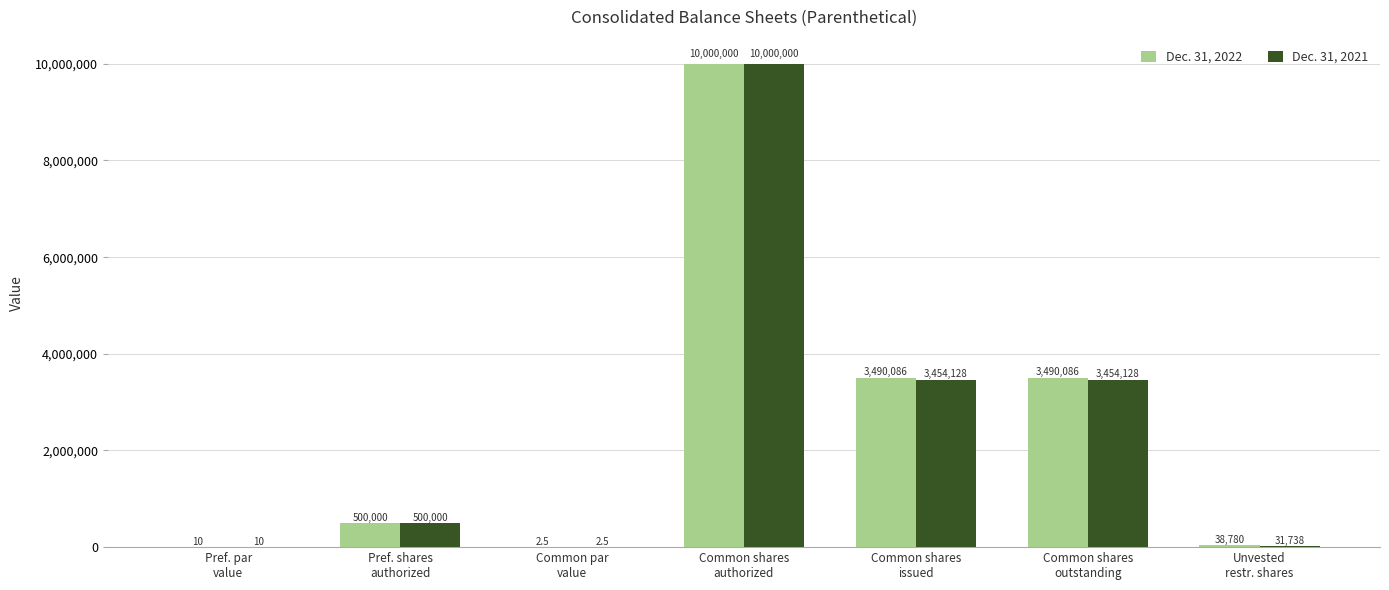

Is the value of Dec. 31, 2022 at Unvested
restr. shares greater than the value of Dec. 31, 2021 at Common shares
outstanding?

No